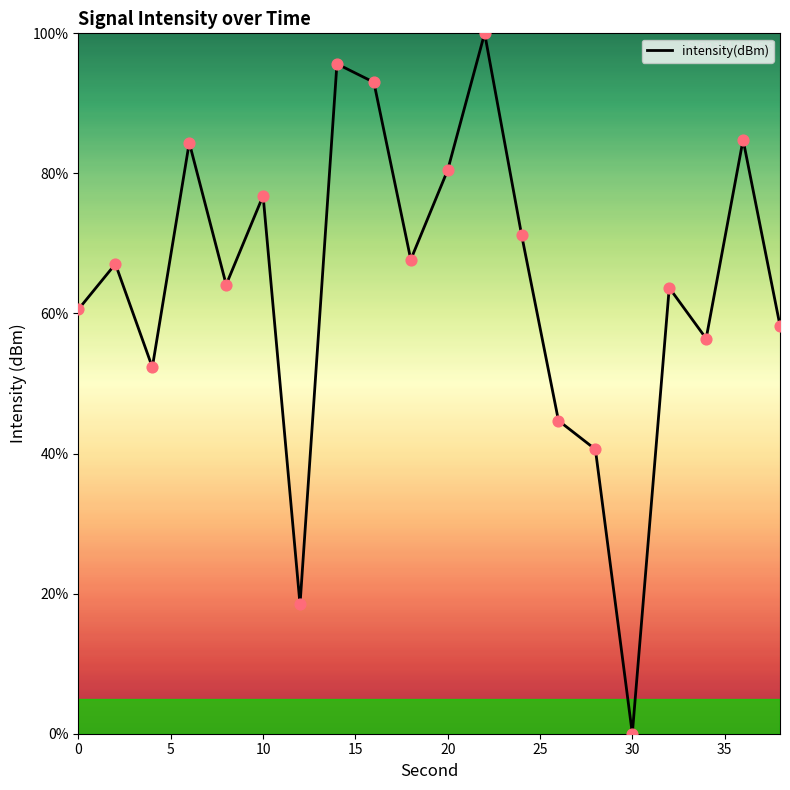

What is the difference between the maximum and minimum values?

100.0